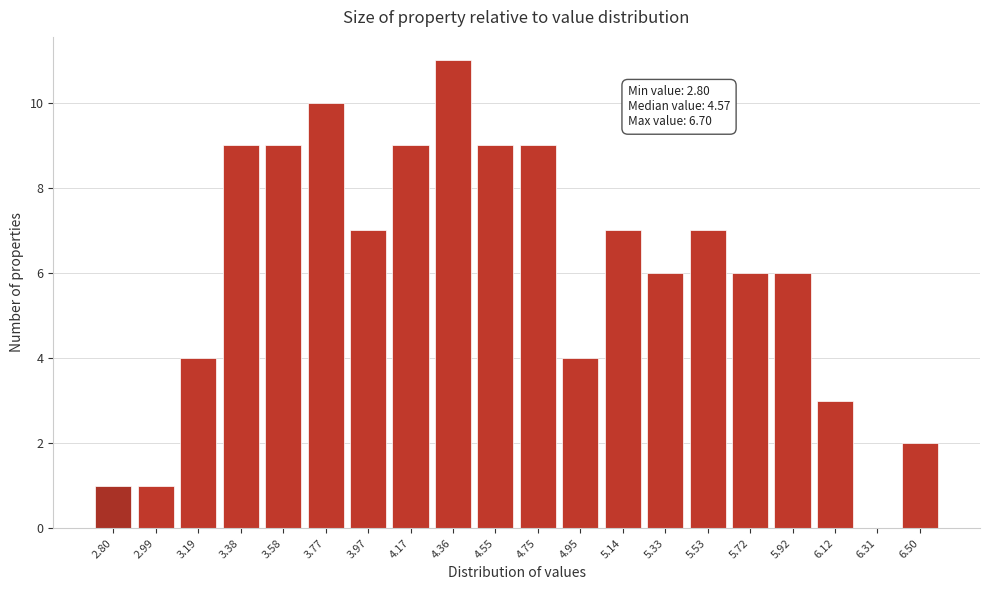

Reading left to right, what are all the values shown in this chart?

2.80=1	2.99=1	3.19=4	3.38=9	3.58=9	3.77=10	3.97=7	4.17=9	4.36=11	4.55=9	4.75=9	4.95=4	5.14=7	5.33=6	5.53=7	5.72=6	5.92=6	6.12=3	6.31=0	6.50=2